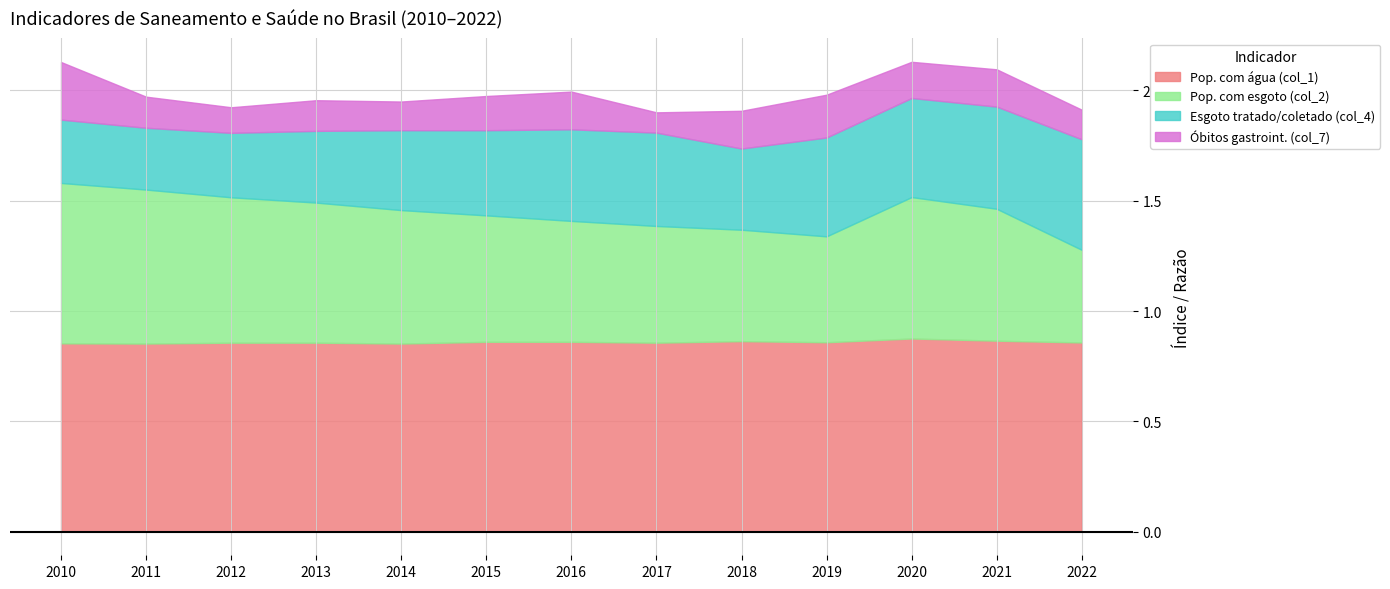

How many data points does each series have?

13